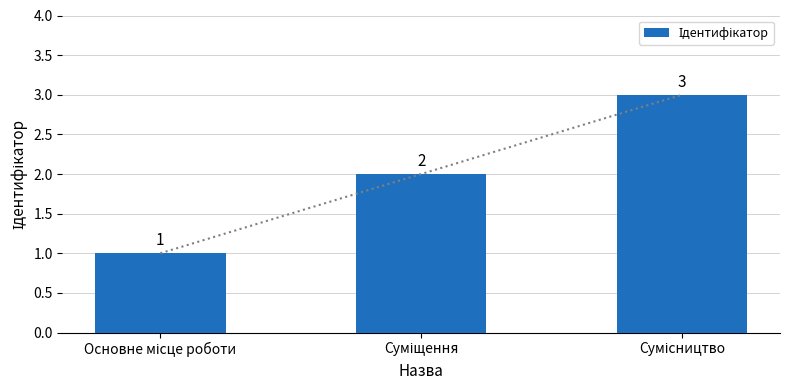

Reading left to right, what are all the values shown in this chart?

1	2	3